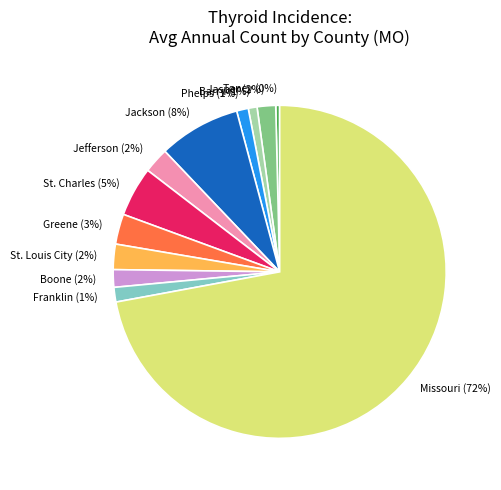

Between Greene and Barry, which is larger?

Greene